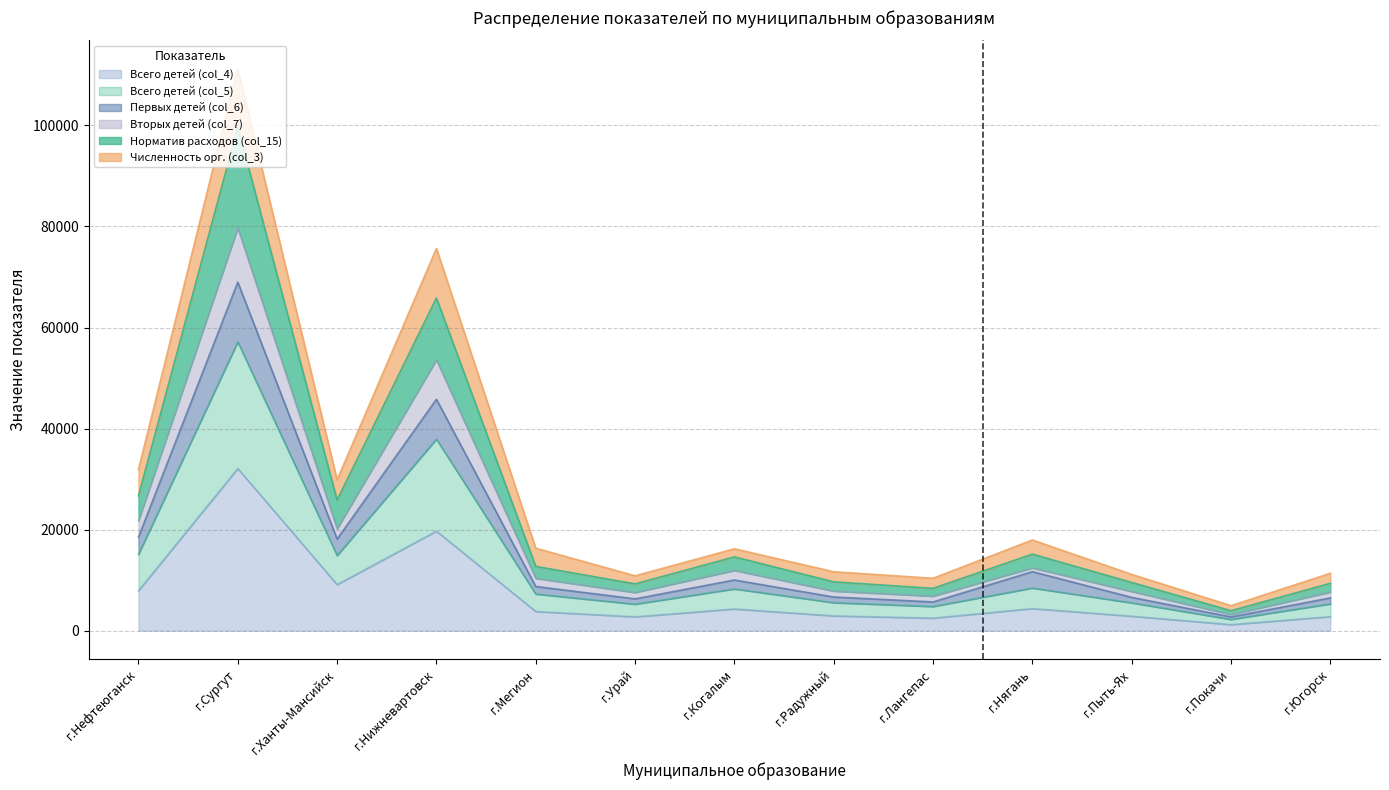

Does the chart have visible grid lines?

Yes